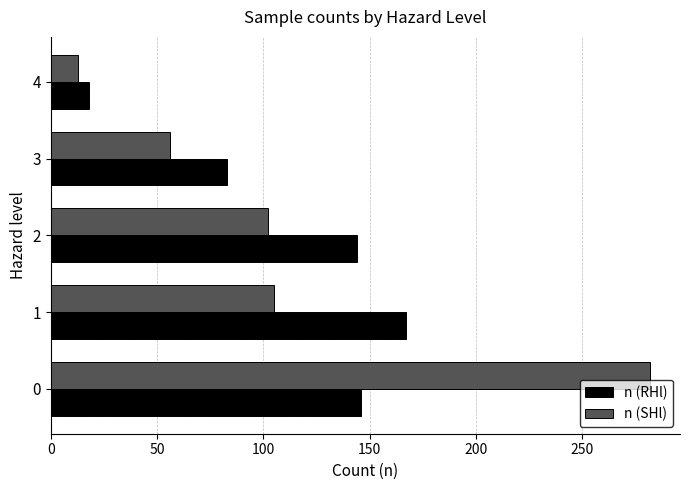

Rank the categories by n (SHl) value from highest to lowest.

0, 1, 2, 3, 4